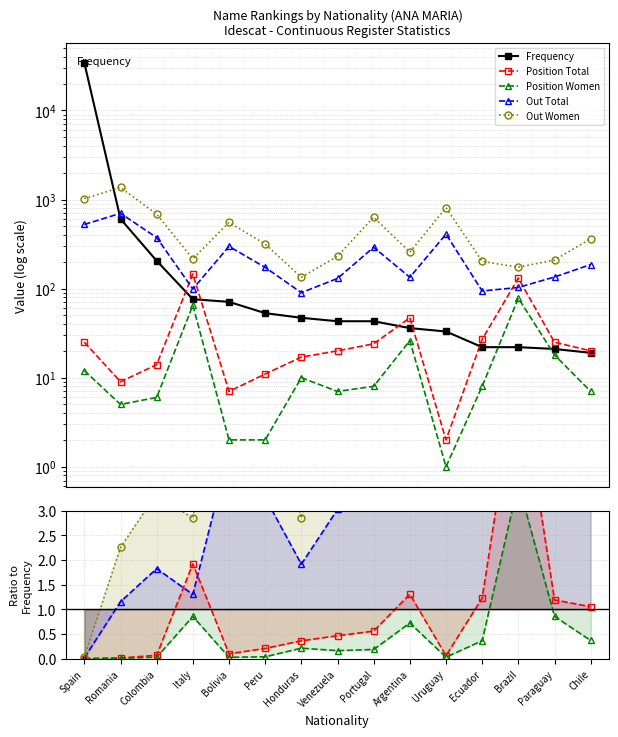

Which series has the largest range (max minus min)?

Frequency